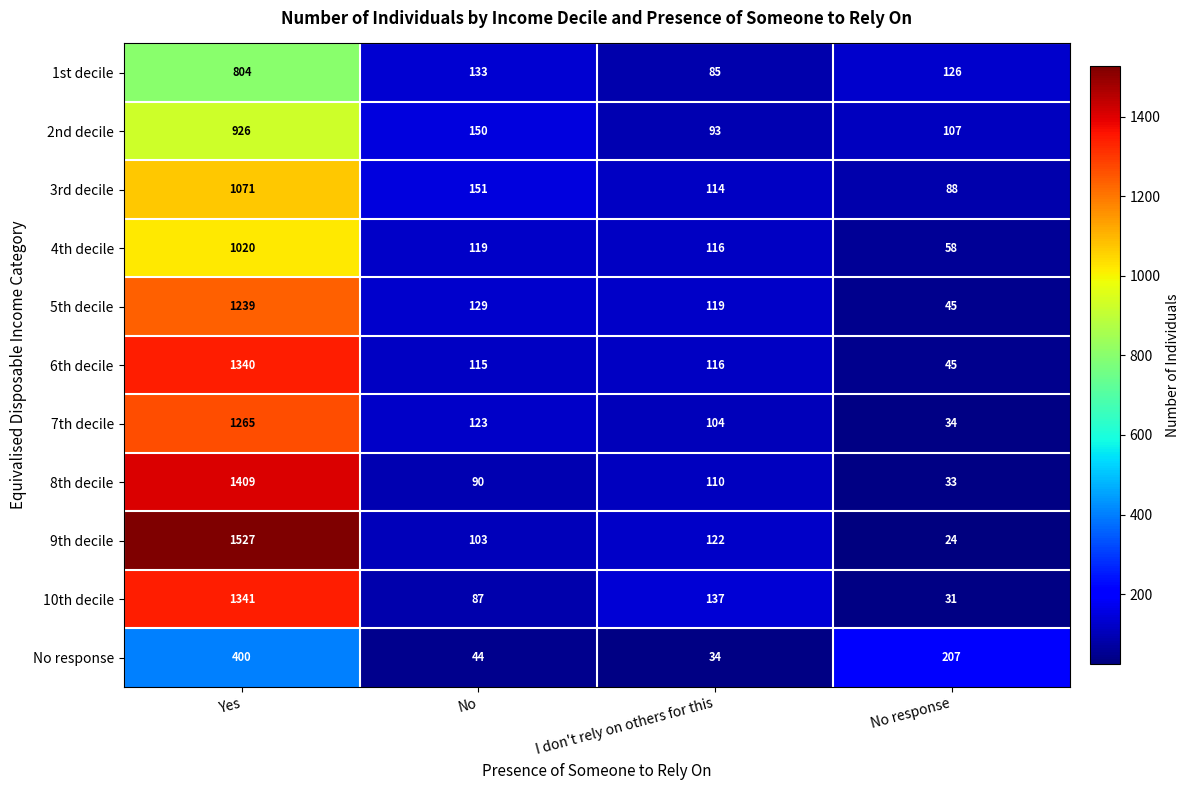

List the series in order of their peak value, highest first.

9th decile, 8th decile, 10th decile, 6th decile, 7th decile, 5th decile, 3rd decile, 4th decile, 2nd decile, 1st decile, No response